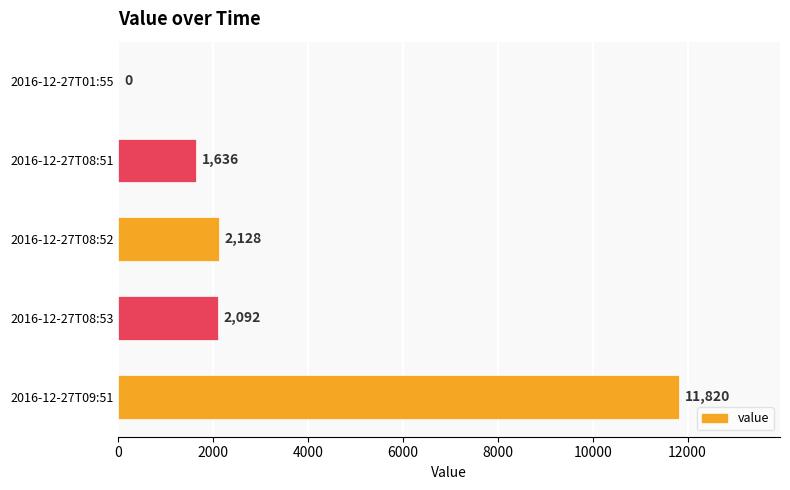

What is the maximum value shown in the chart?

11820